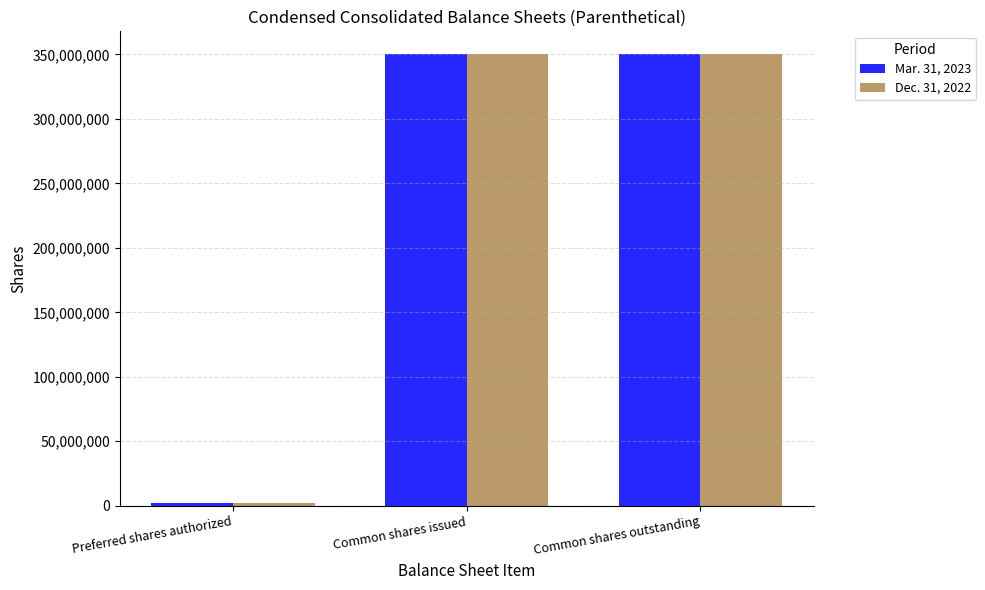

What are all the series names shown in the legend?

Mar. 31, 2023, Dec. 31, 2022